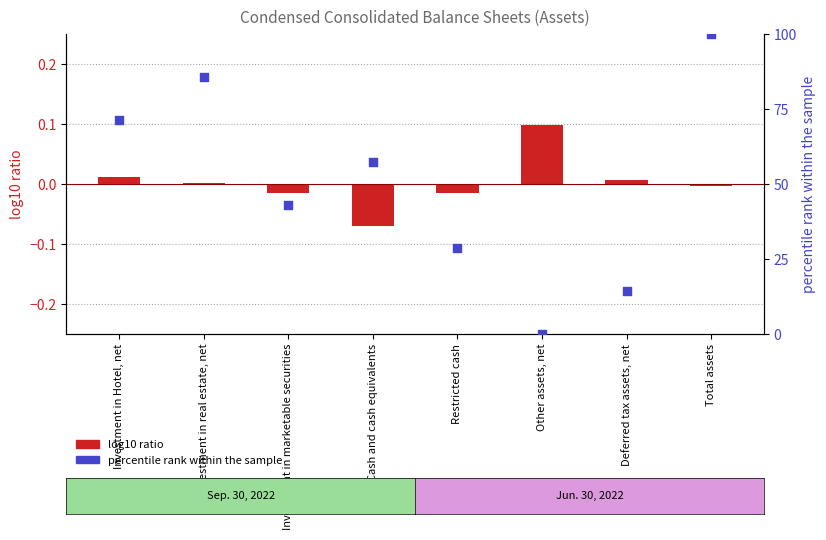

Which series contains the highest Y value?

percentile rank within the sample